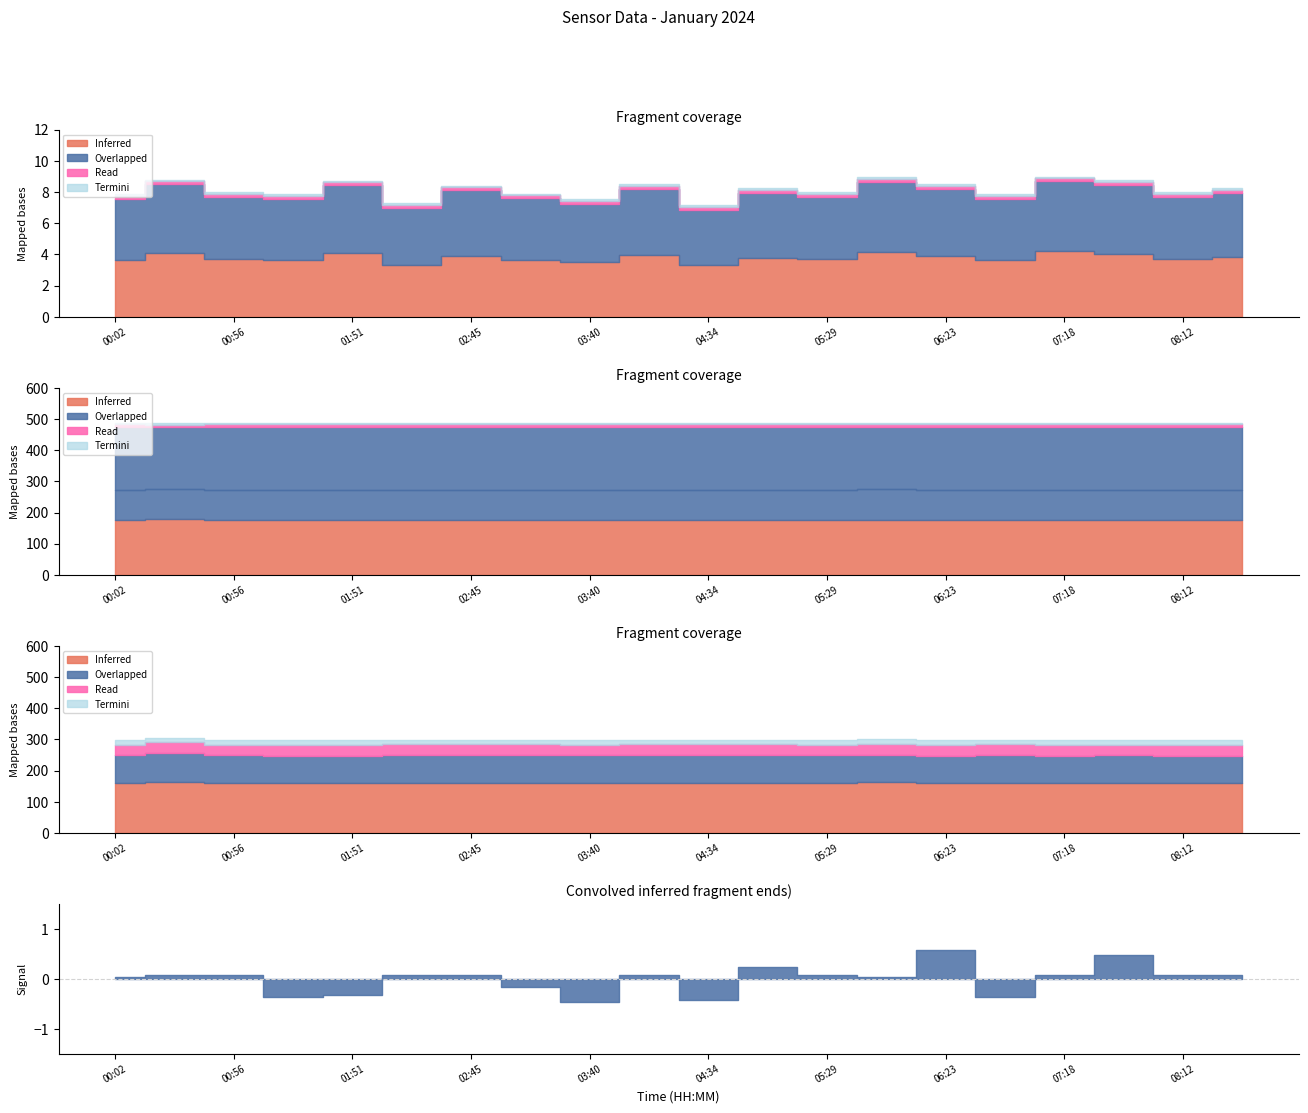

At how many categories does at least one series exceed 11?

20